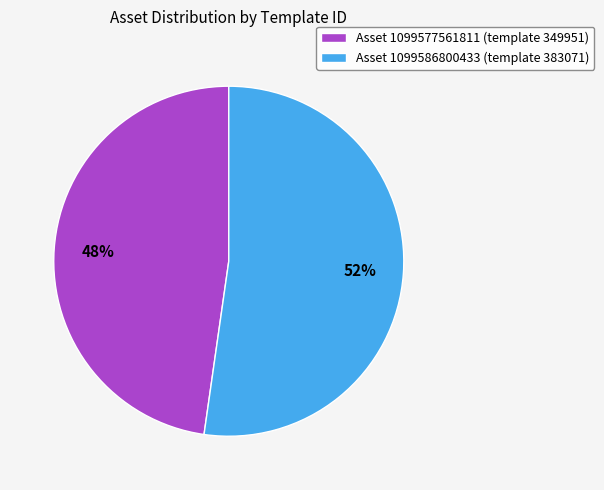

The Asset 1099577561811 (template 349951) slice represents 58% of the pie. True or false?

False